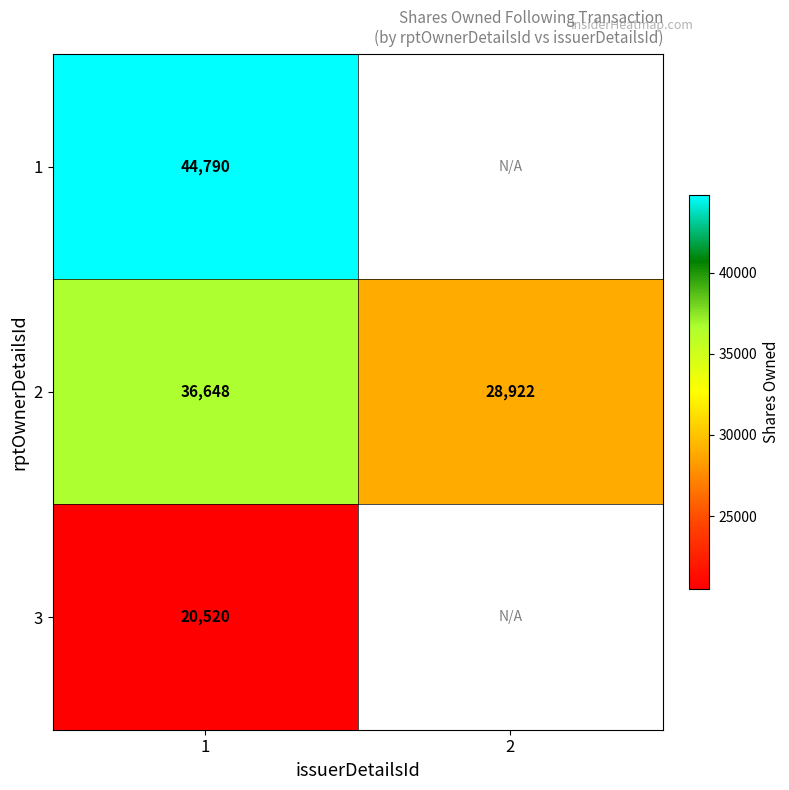

What is the total value across all series at 1?

101958